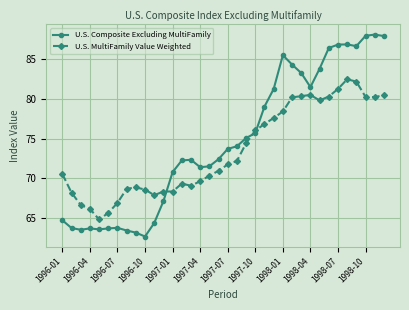

What is the difference between the maximum and minimum values in the U.S. Composite Excluding MultiFamily series?

25.5